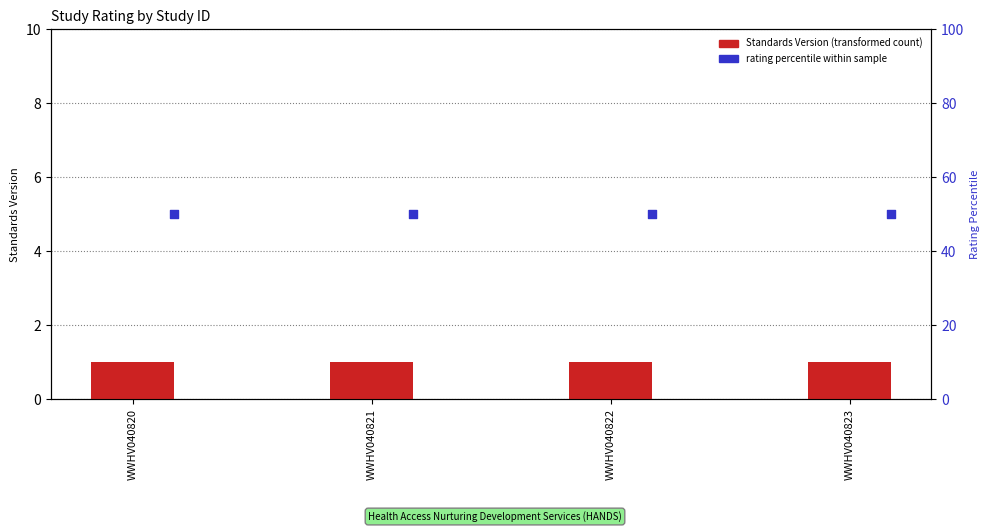

What are all the series names shown in the legend?

Standards Version, rating percentile